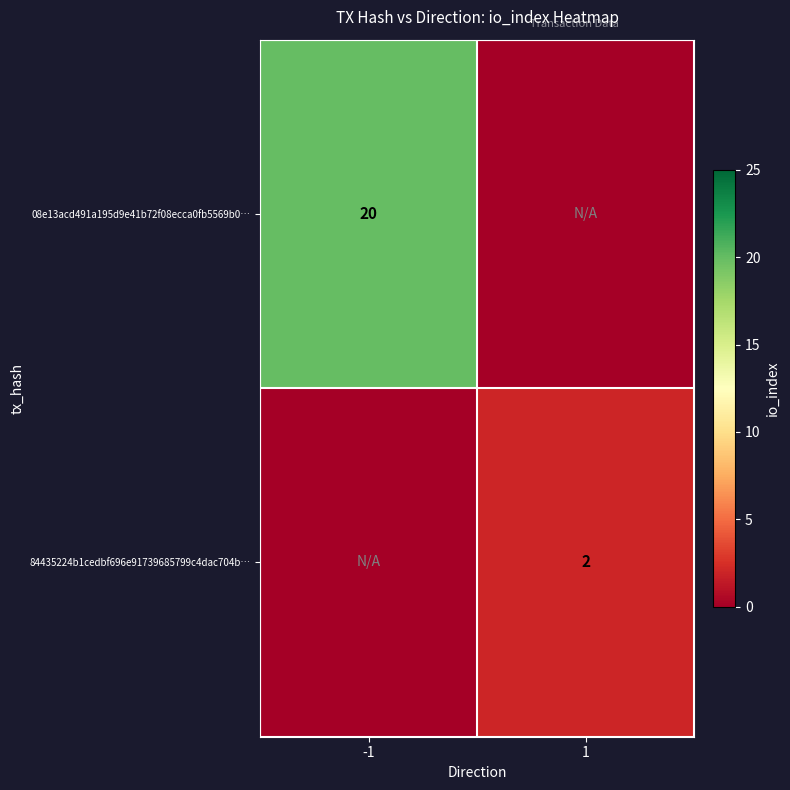

True or false: 84435224b1cedbf696e91739685799c4dac704b… has a value of 2 at 1.

True